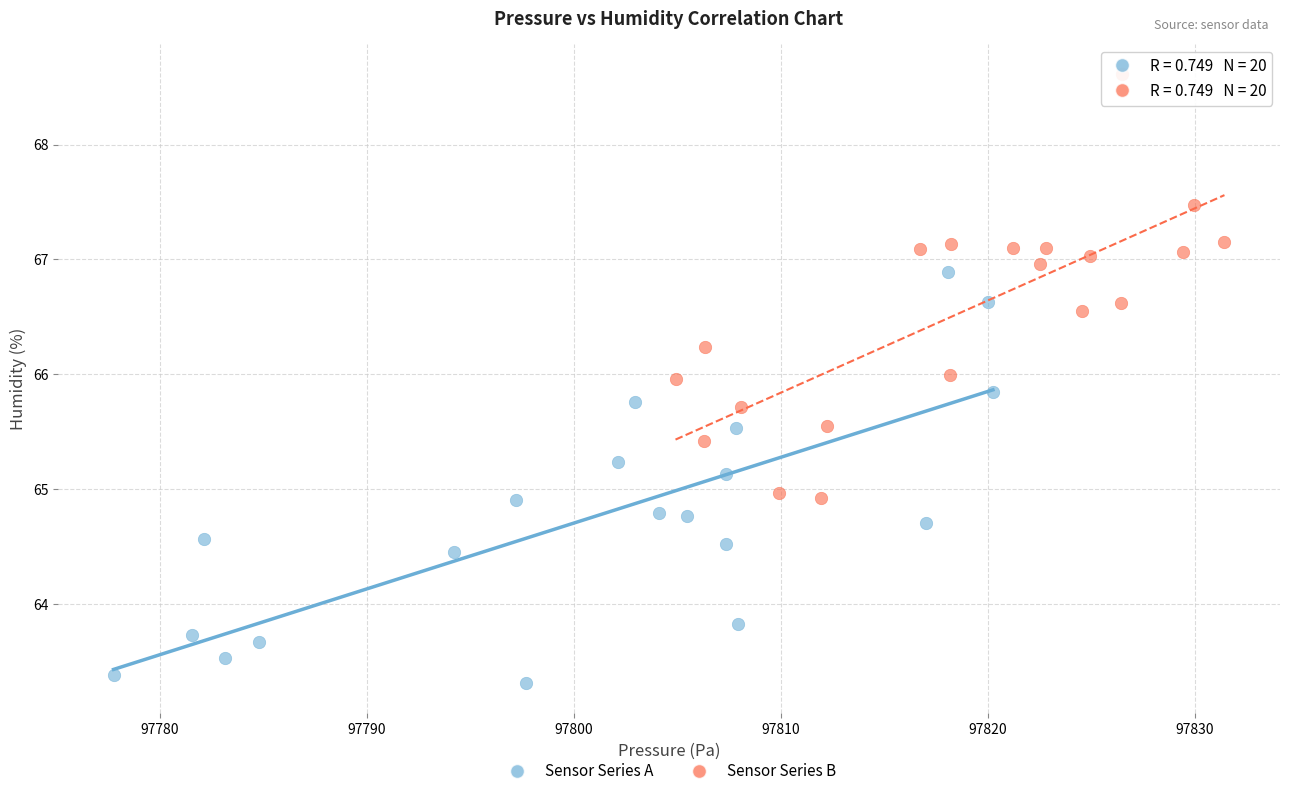

Which series reaches the maximum Y coordinate?

Sensor Series B